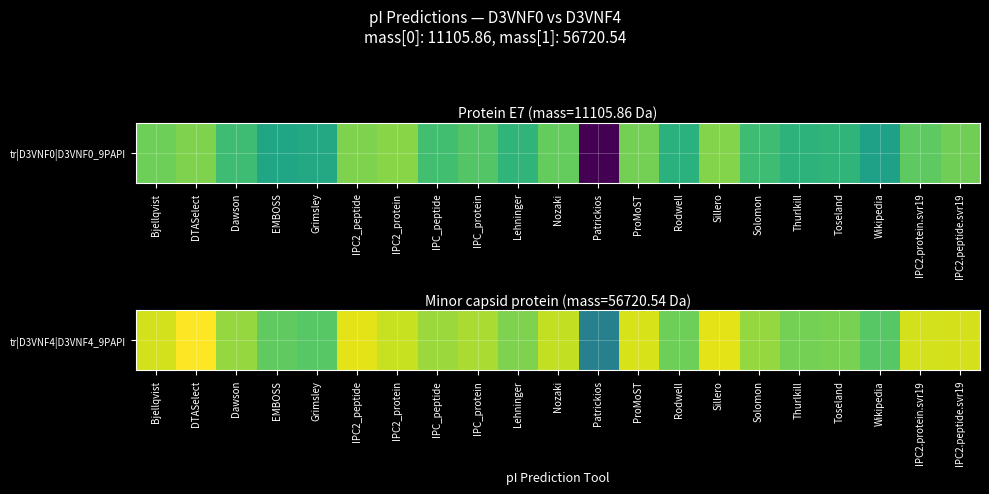

Reading right to left, extract all data points from this chart.

IPC2.peptide.svr19=4.9	IPC2.protein.svr19=4.9	Wikipedia=4.6	Toseland=4.7	Thurlkill=4.7	Solomon=4.7	Sillero=4.9	Rodwell=4.7	ProMoST=4.9	Patrickios=4.1	Nozaki=4.9	Lehninger=4.7	IPC_protein=4.8	IPC_peptide=4.8	IPC2_protein=4.9	IPC2_peptide=4.9	Grimsley=4.6	EMBOSS=4.6	Dawson=4.7	DTASelect=5.0	Bjellqvist=4.9